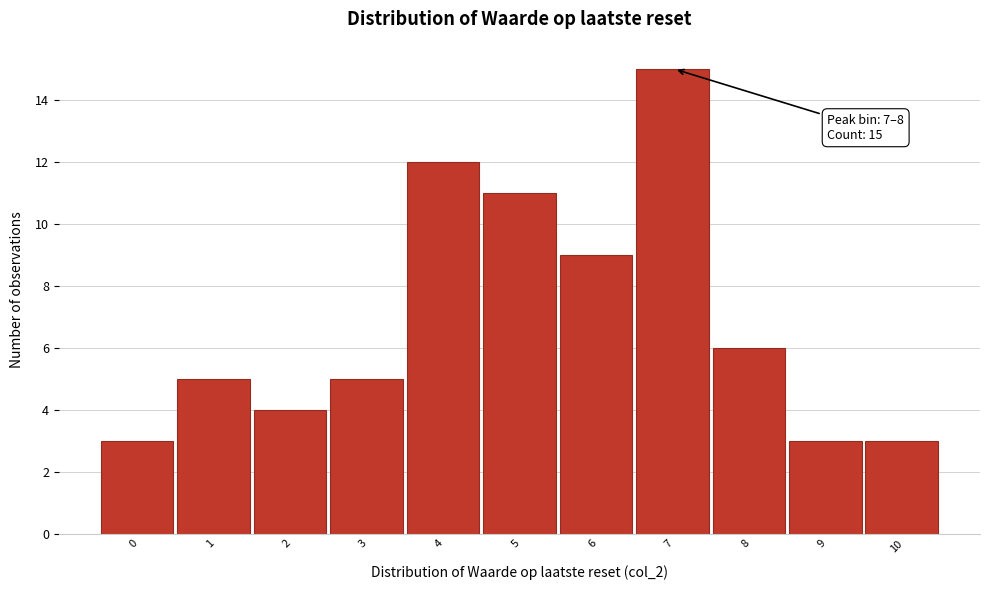

Reading left to right, extract all data points from this chart.

0=3	1=5	2=4	3=5	4=12	5=11	6=9	7=15	8=6	9=3	10=3